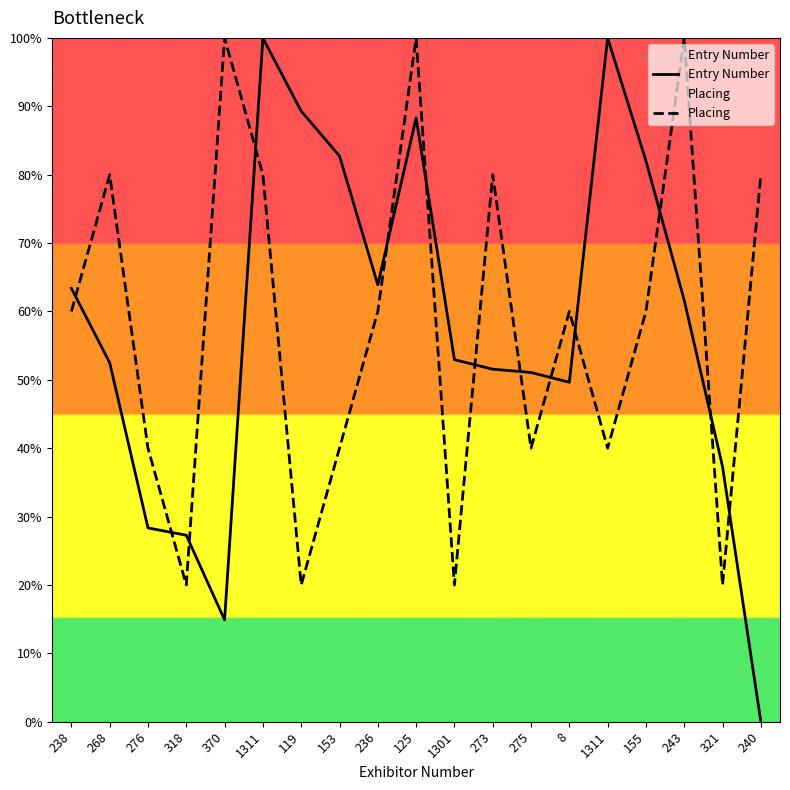

Reading left to right, what are all the values shown in this chart?

Entry Number: 238=63.4	268=52.5	276=28.3	318=27.3	370=14.9	1311=100.0	119=89.3	153=82.7	236=63.9	125=88.3	1301=52.9	273=51.6	275=51.1	8=49.6	1311=100.0	155=82.0	243=61.6	321=37.3	240=0.0
Placing: 238=60.0	268=80.0	276=40.0	318=20.0	370=100.0	1311=80.0	119=20.0	153=40.0	236=60.0	125=100.0	1301=20.0	273=80.0	275=40.0	8=60.0	1311=40.0	155=60.0	243=100.0	321=20.0	240=80.0